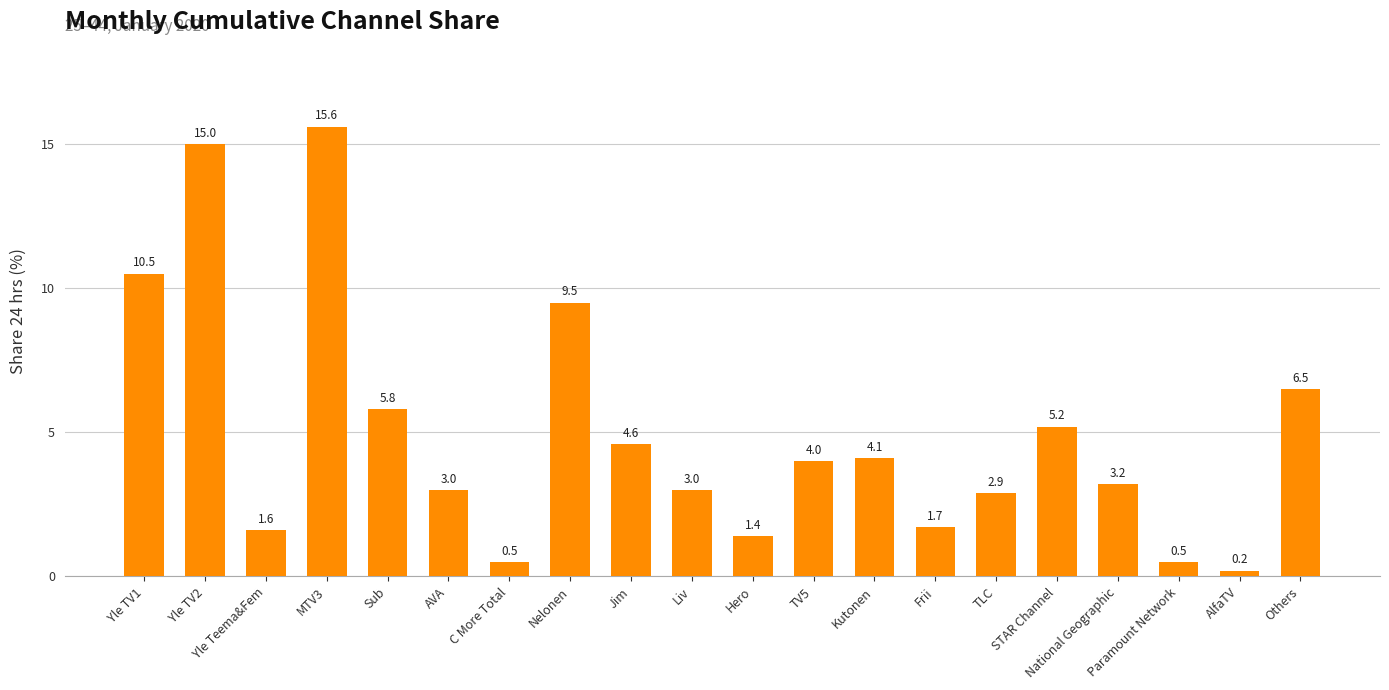

What is the label of the 14th bar from the left?

Frii